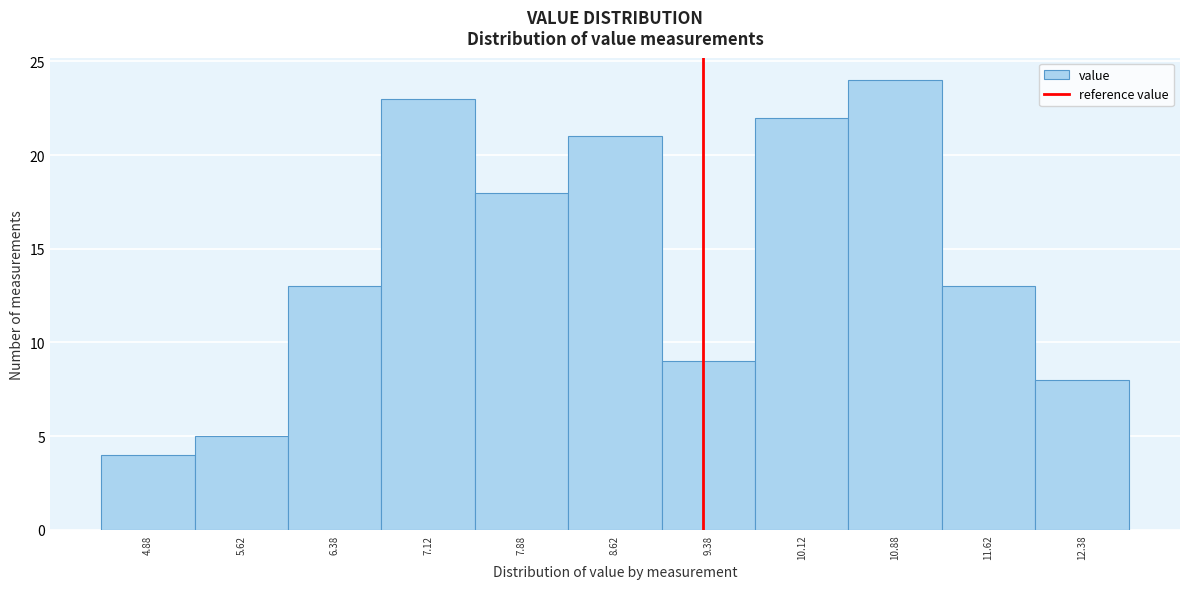

How tall is the bar that spans 12.00 to 12.75 on the x-axis? Neither the bar edges nor the heights are printed on the chart, so give them approximately, as read against the axes.

8